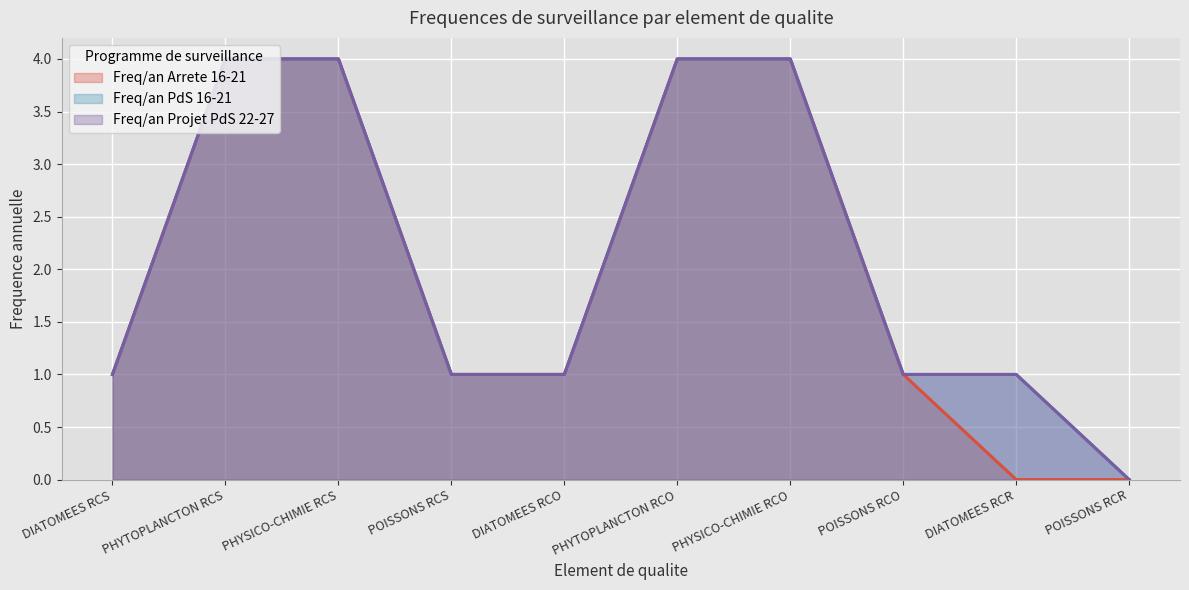

What are all the series names shown in the legend?

Freq/an Arrete 16-21, Freq/an PdS 16-21, Freq/an Projet PdS 22-27